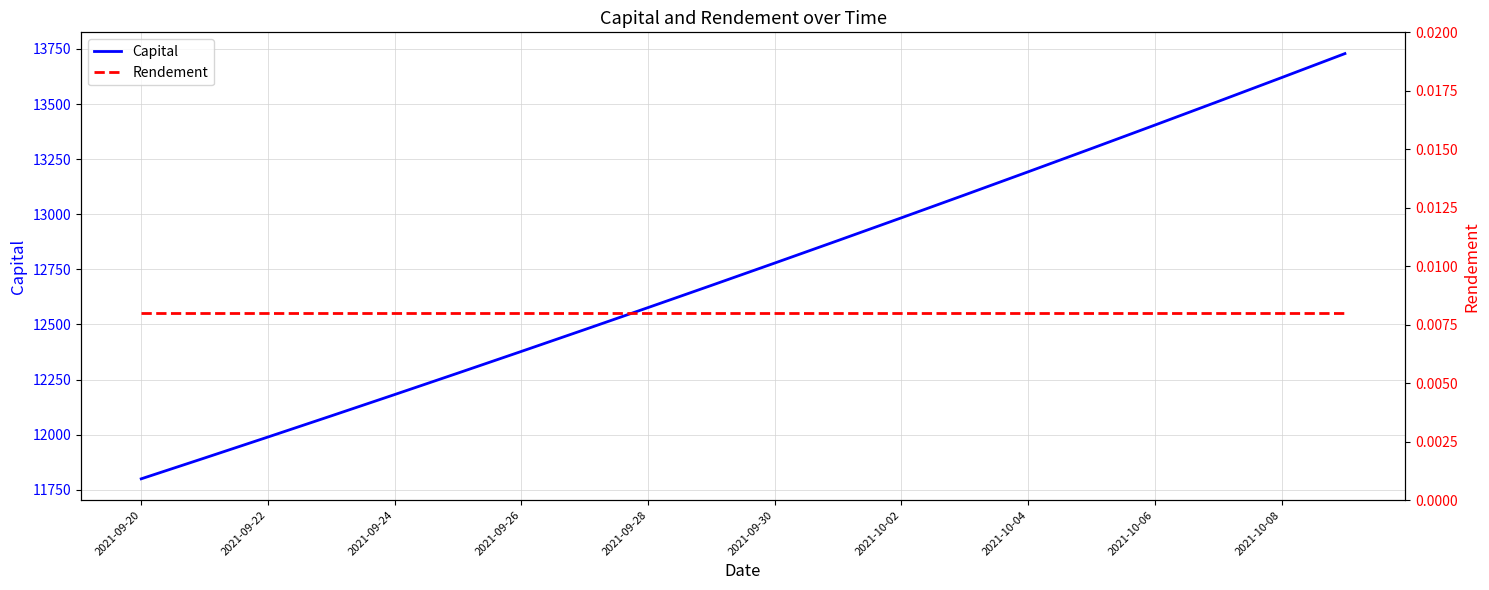

At which label does Capital reach its minimum?

2021-09-20